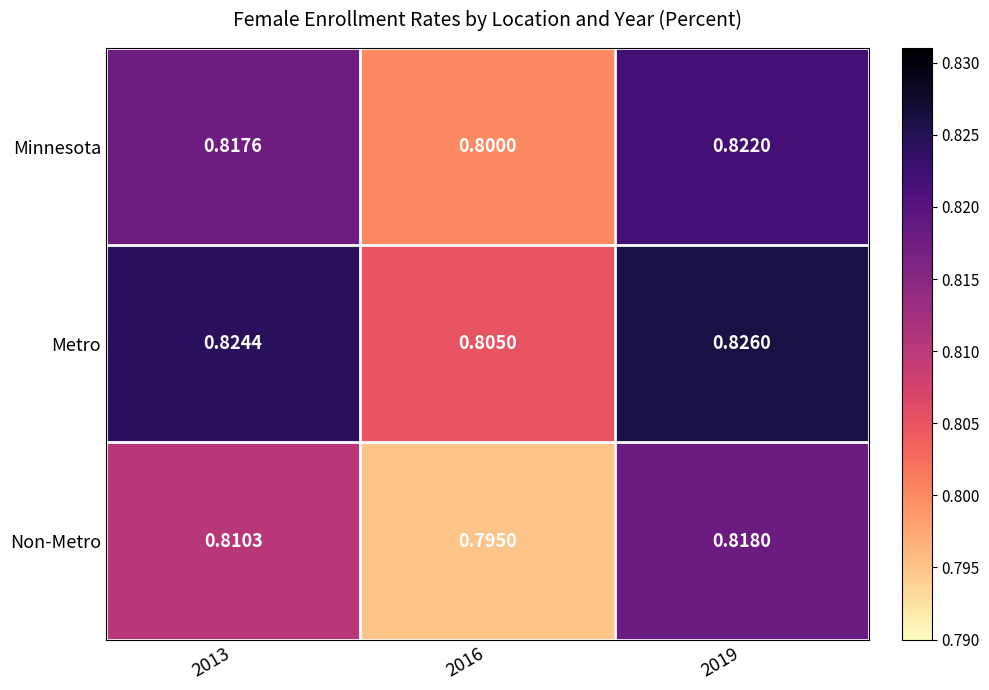

Rank the series at 2013 from lowest to highest value.

Non-Metro, Minnesota, Metro